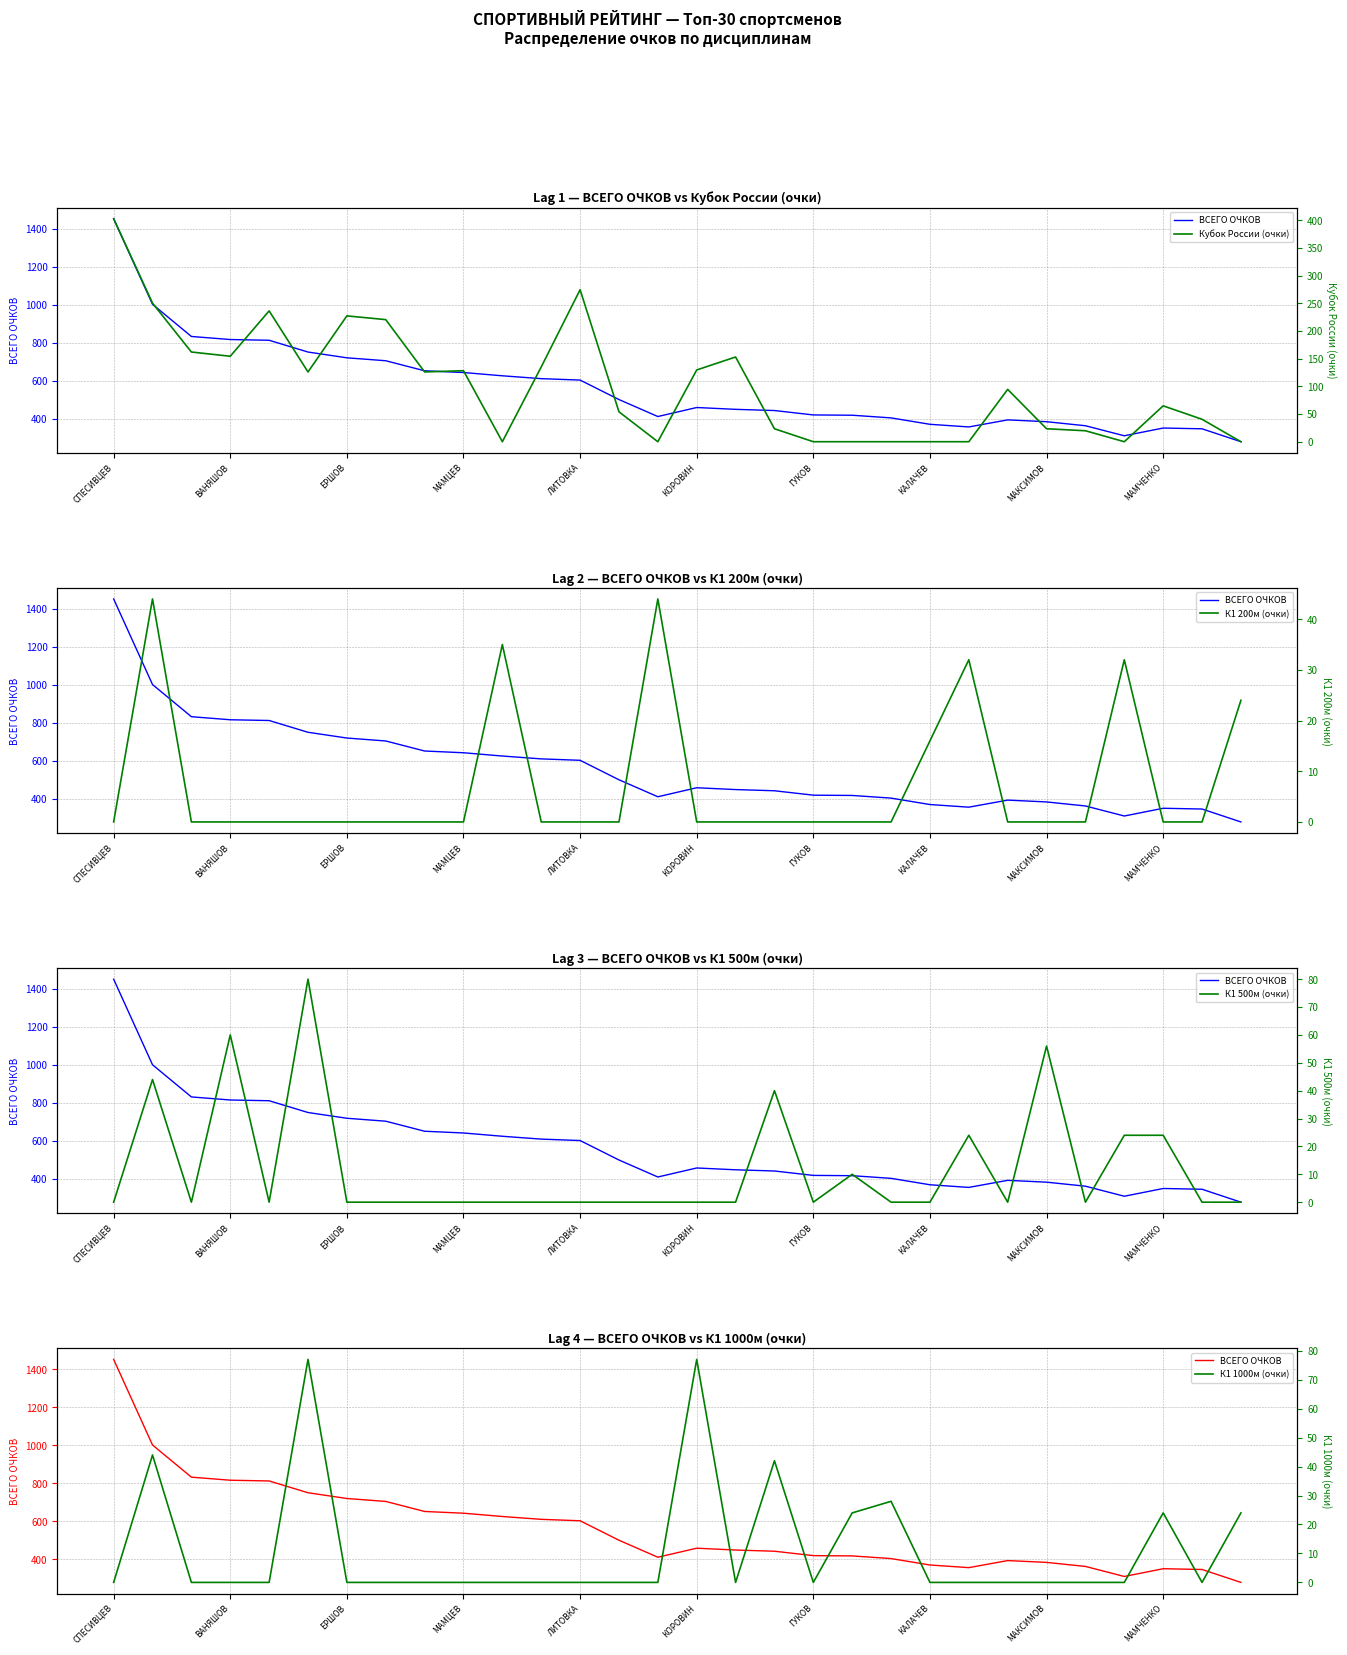

At which category does the chart reach its minimum across all series?

10